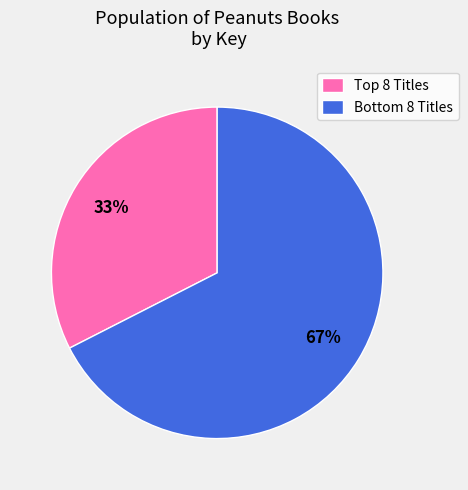

Count the number of slices in the pie.

2